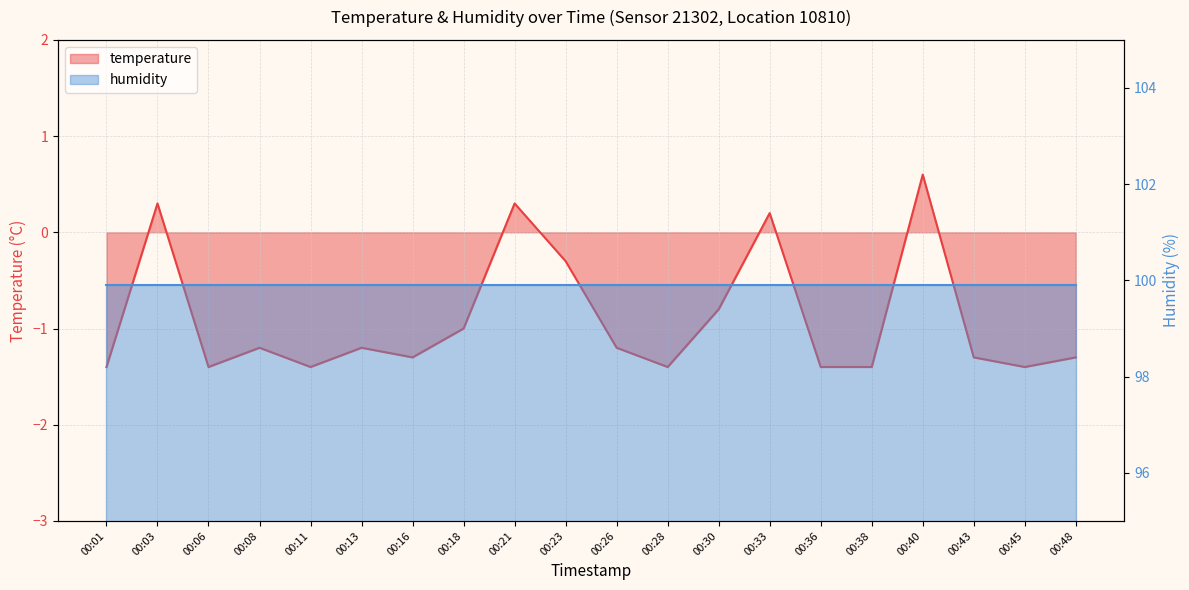

What is the change in value from 00:11 to 00:26?

+0.2